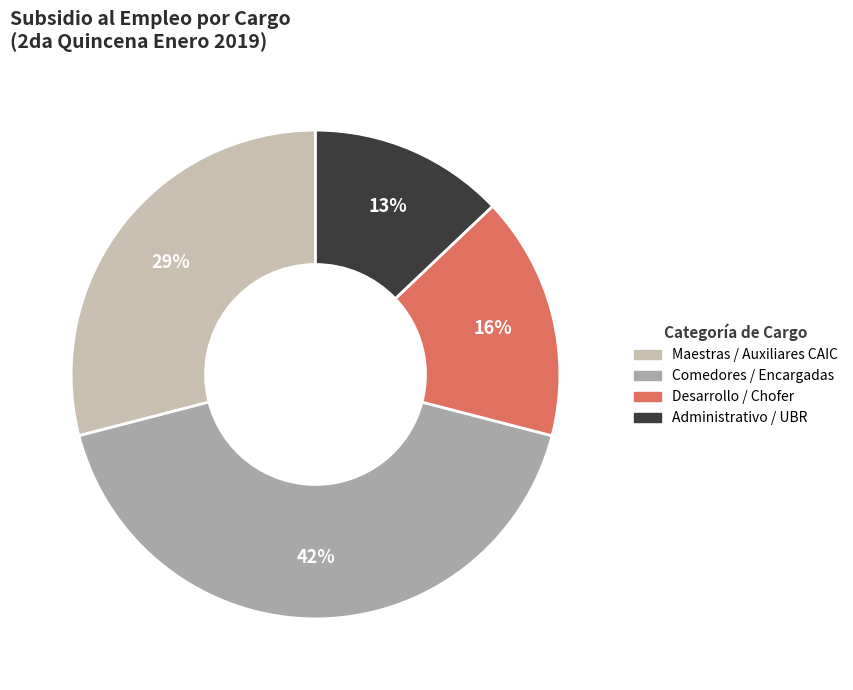

Is there a majority slice in this chart?

No